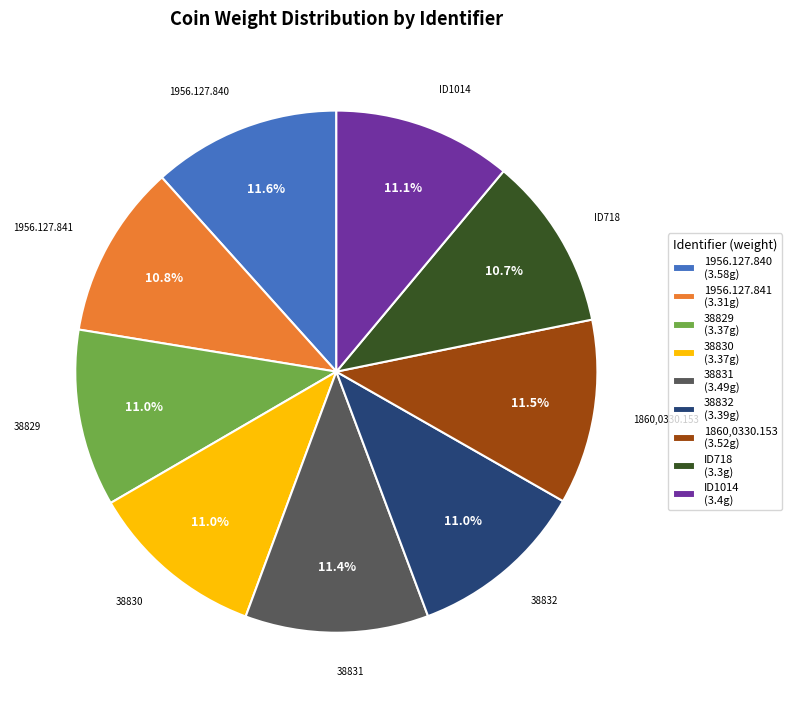

What portion of the pie excludes 38830?

89.0%